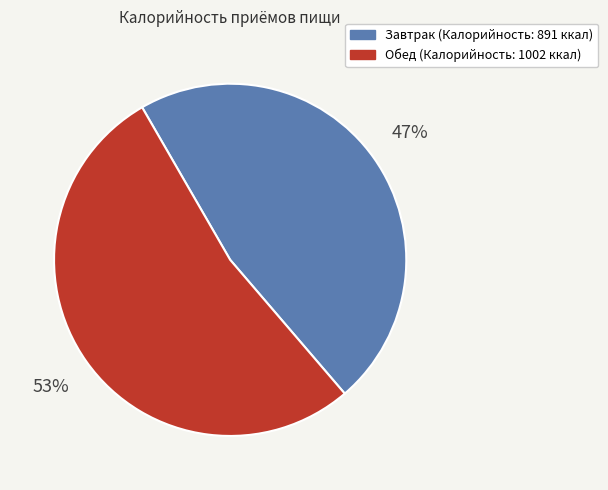

Rank the categories by value from highest to lowest.

Обед, Завтрак